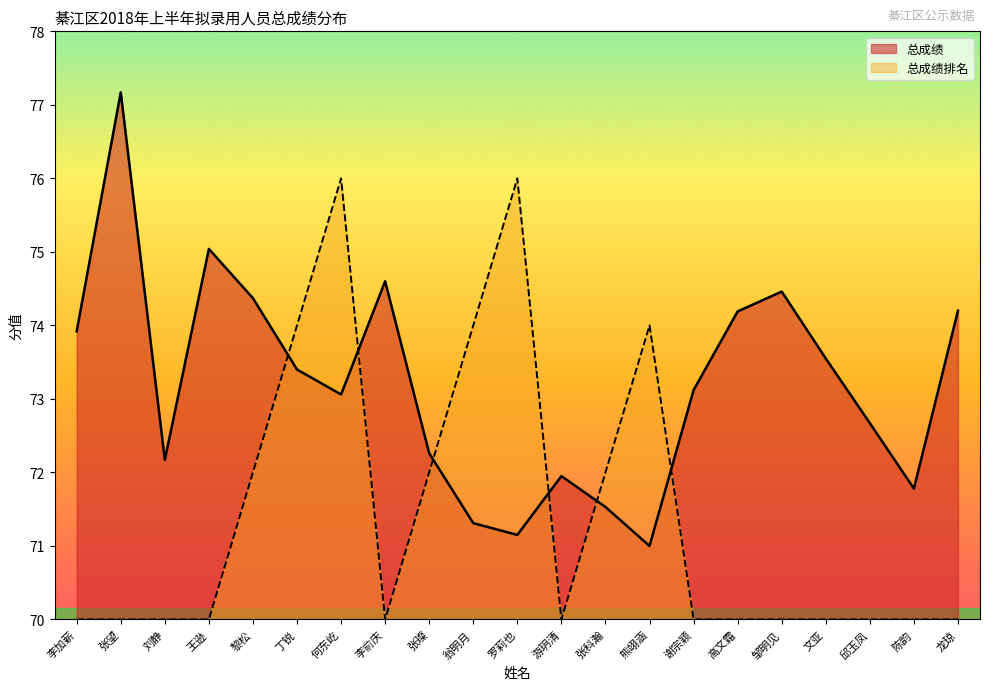

At which category does 总成绩排名 reach its first local valley?

李俞庆